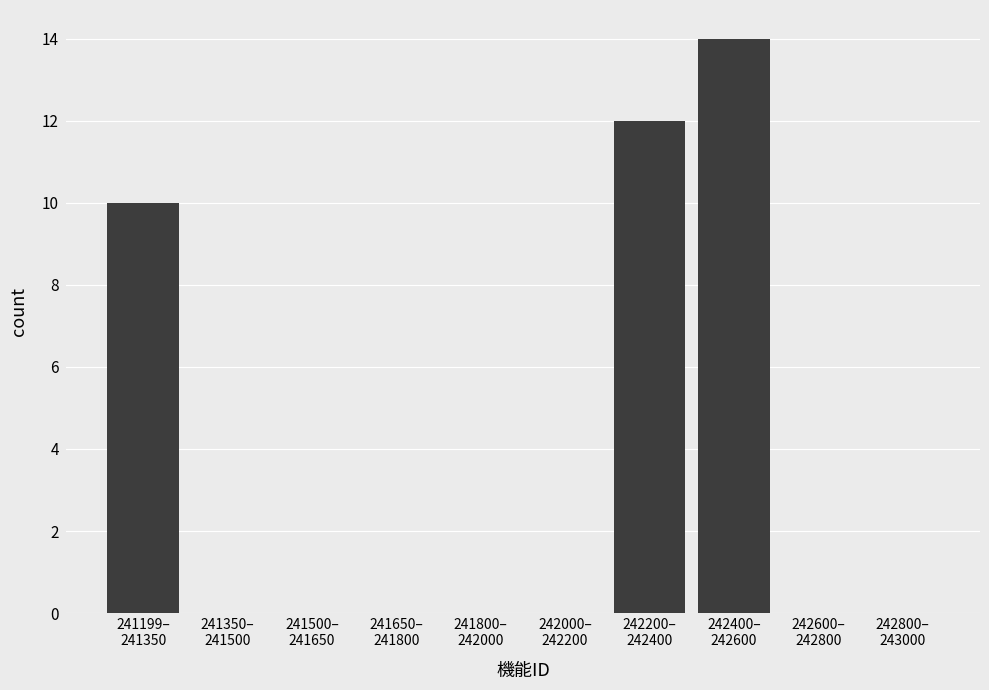

What is the maximum value shown in the chart?

14